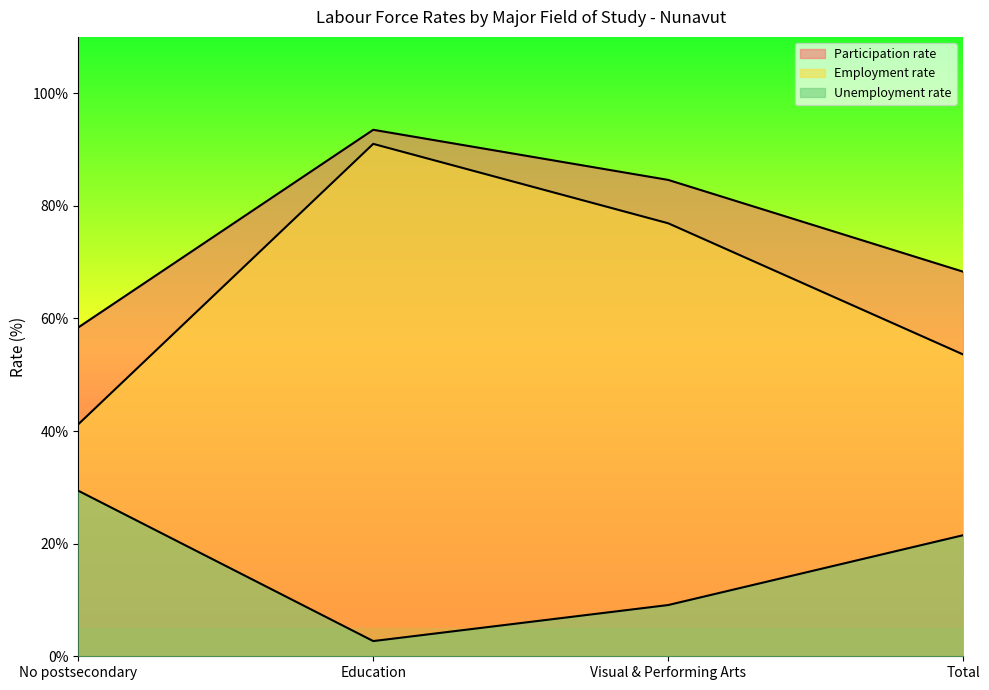

Where is Unemployment rate nearest to the value 16?

Total